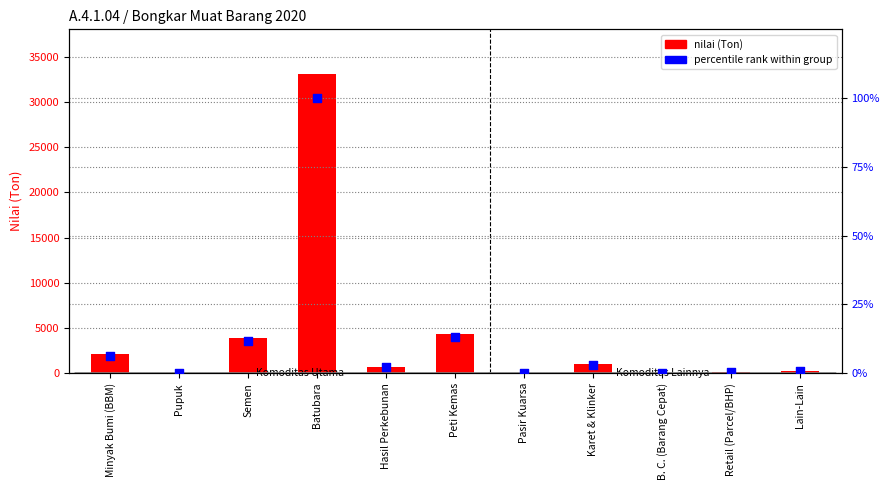

Which series reaches the minimum Y coordinate?

nilai (Ton)